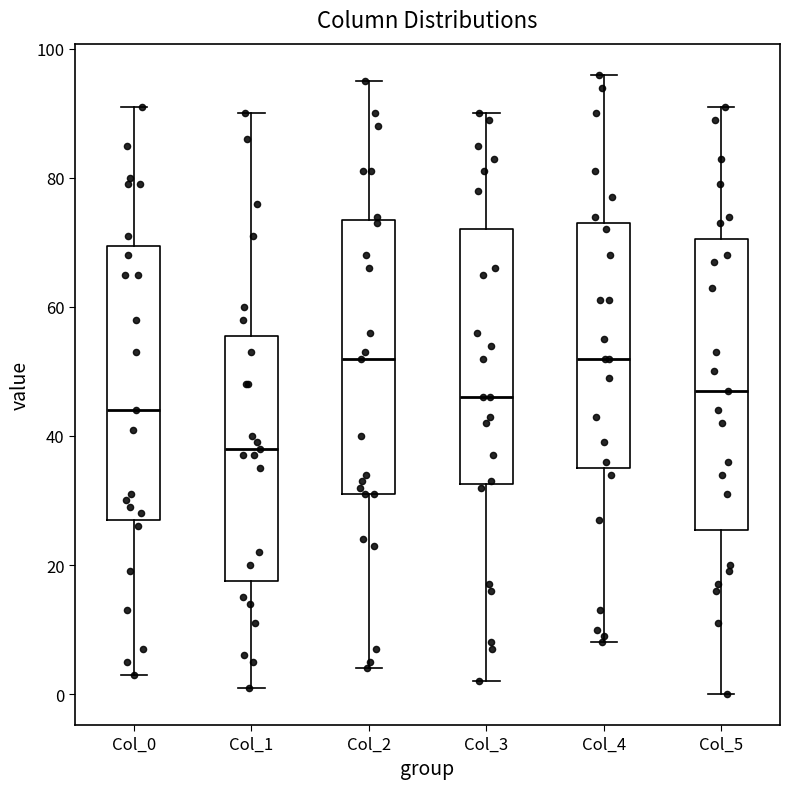

Where is the lower edge of the box for Col_4 on the y-axis? The values are not printed on the chart, so give them approximately, as read against the axis.

36